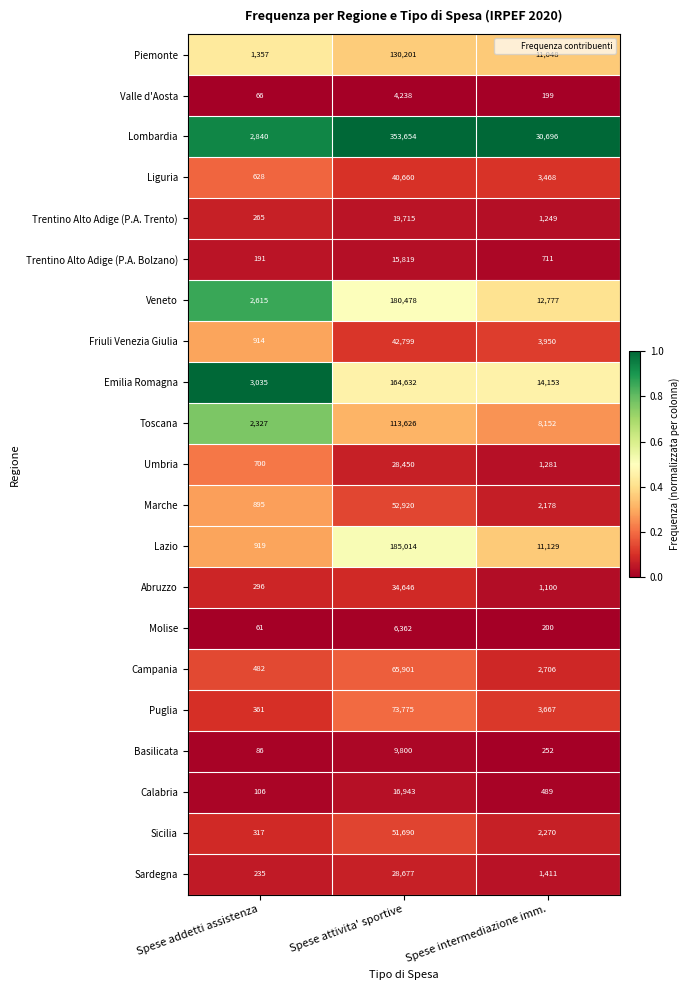

True or false: Toscana has a value of 113626 at Spese attivita' sportive.

True